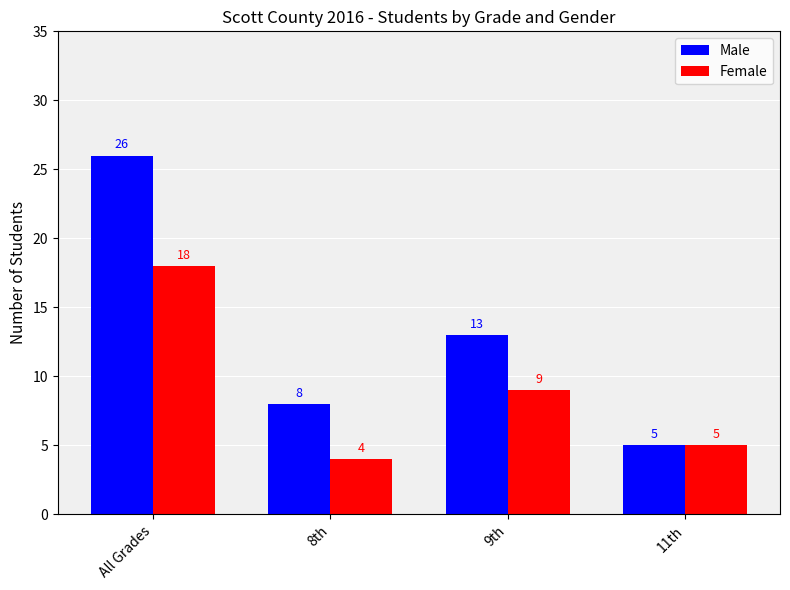

What is the difference between the maximum and second lowest values in the Male series?

18